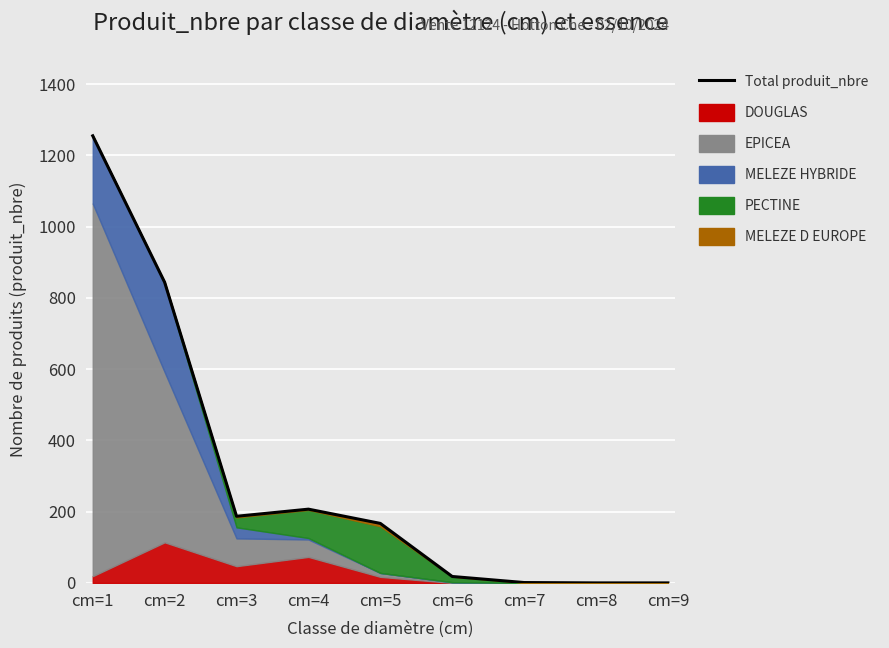

At which label does the data first exceed 167?

cm=1